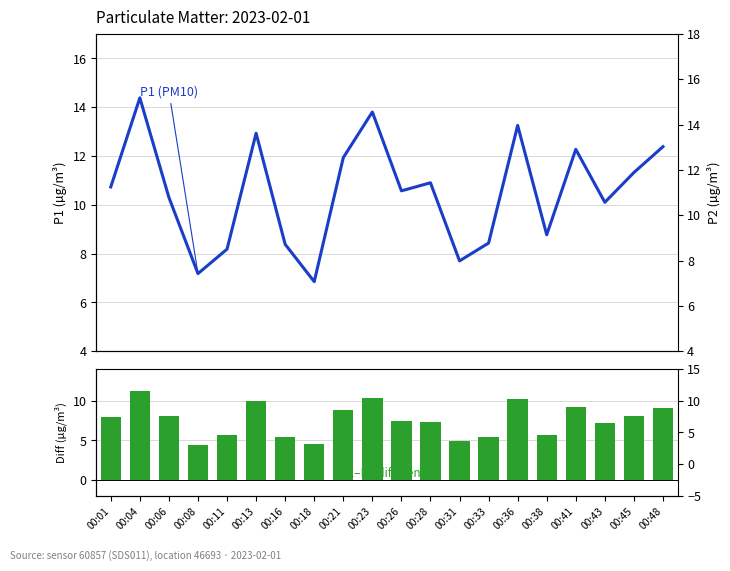

The P1 (PM10) series shows 8.3 at 00:21. True or false?

False